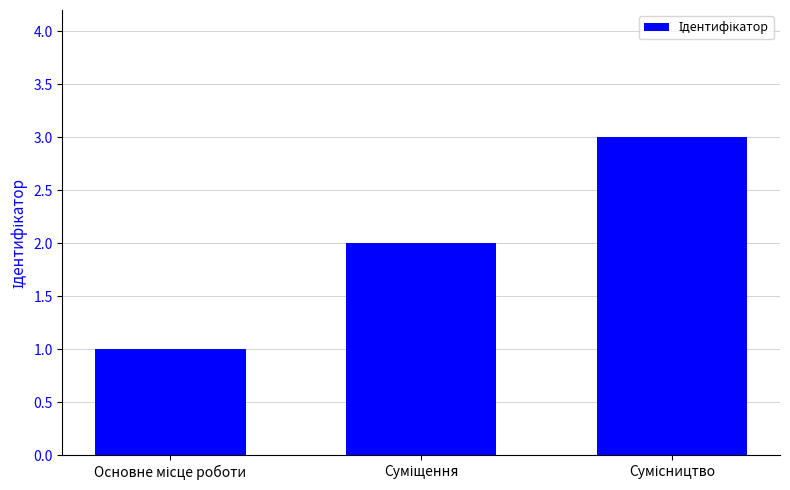

What is the sum of all values?

6